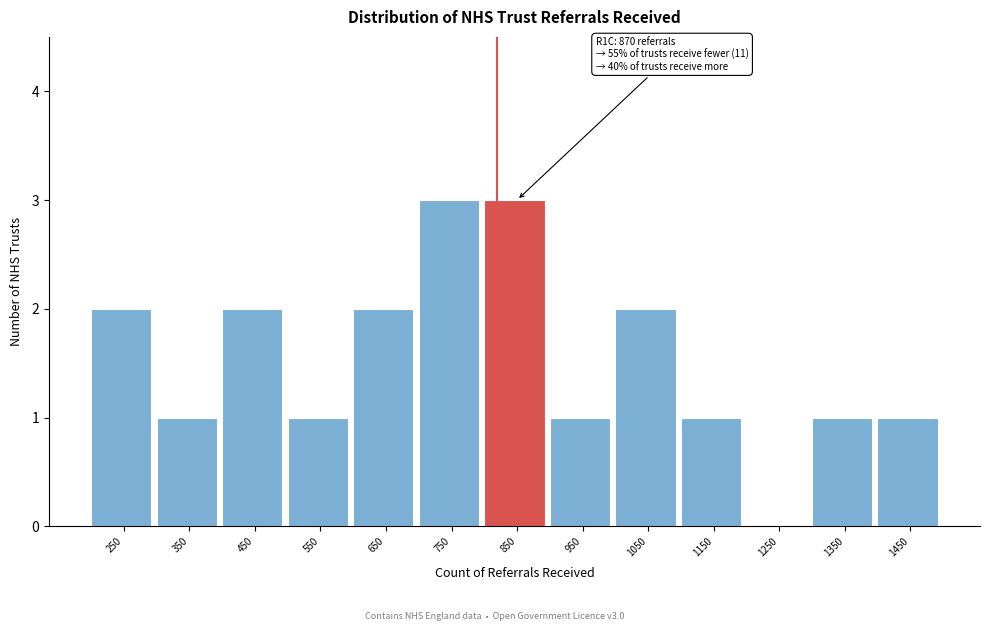

Reading left to right, extract all data points from this chart.

250=2	350=1	450=2	550=1	650=2	750=3	850=3	950=1	1050=2	1150=1	1250=0	1350=1	1450=1